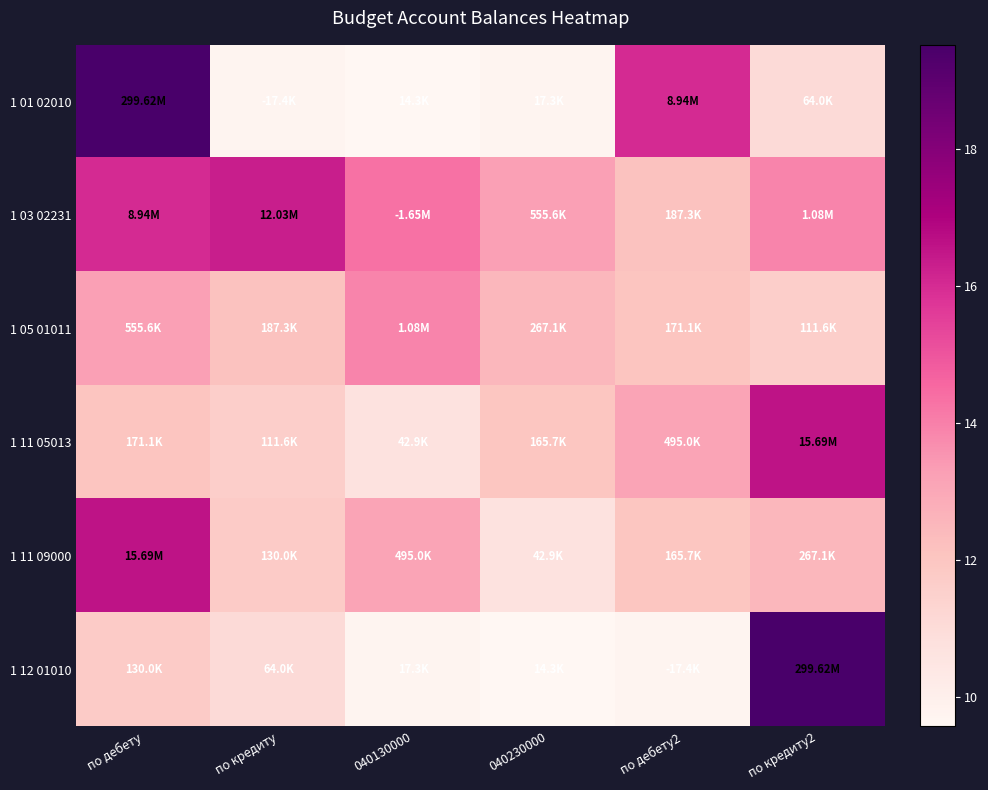

Count the number of categories in the chart.

6